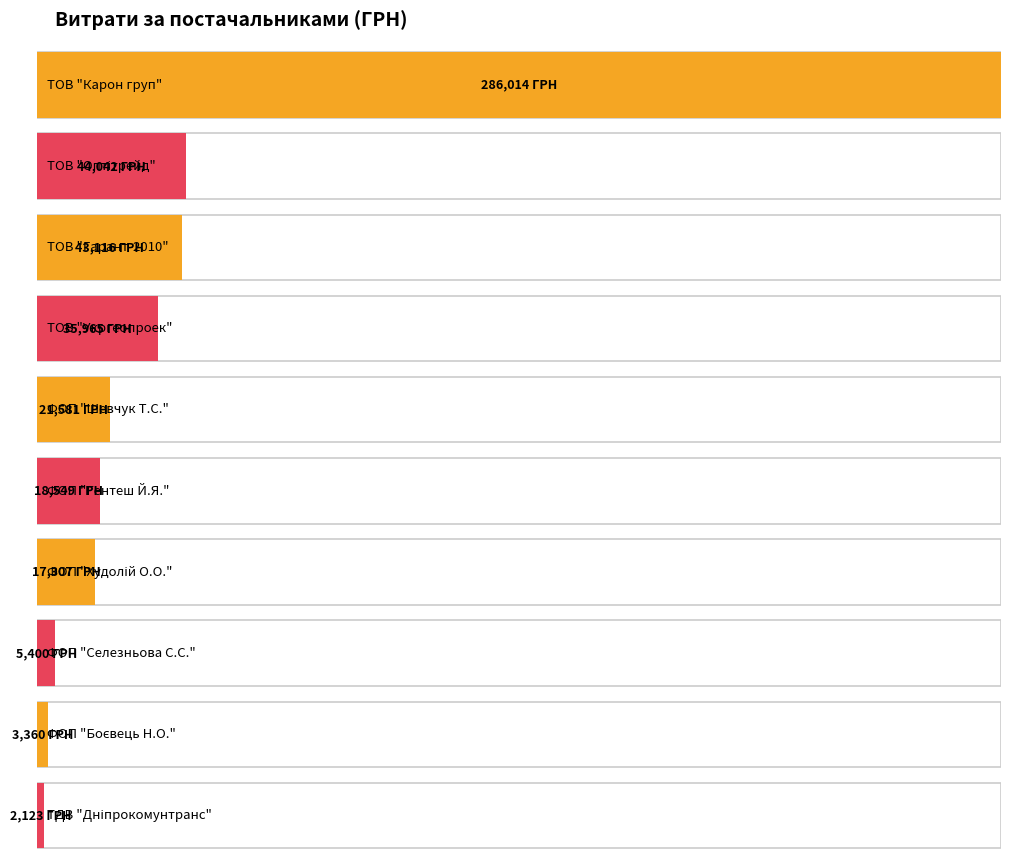

Is it true that the value at ТОВ "Укргеопроек" is 35965.4?

True